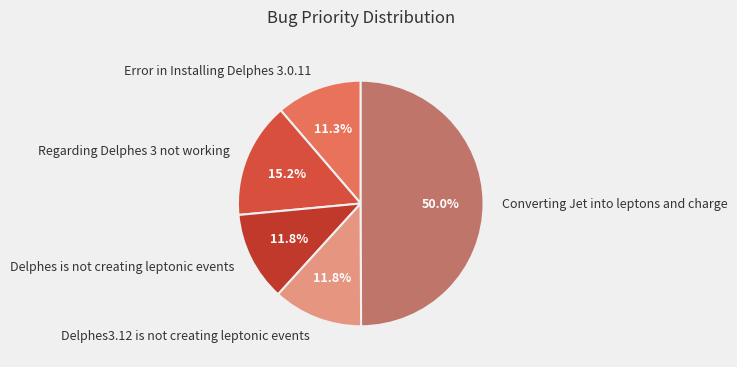

To the nearest percent, what is the average slice percentage?

20%